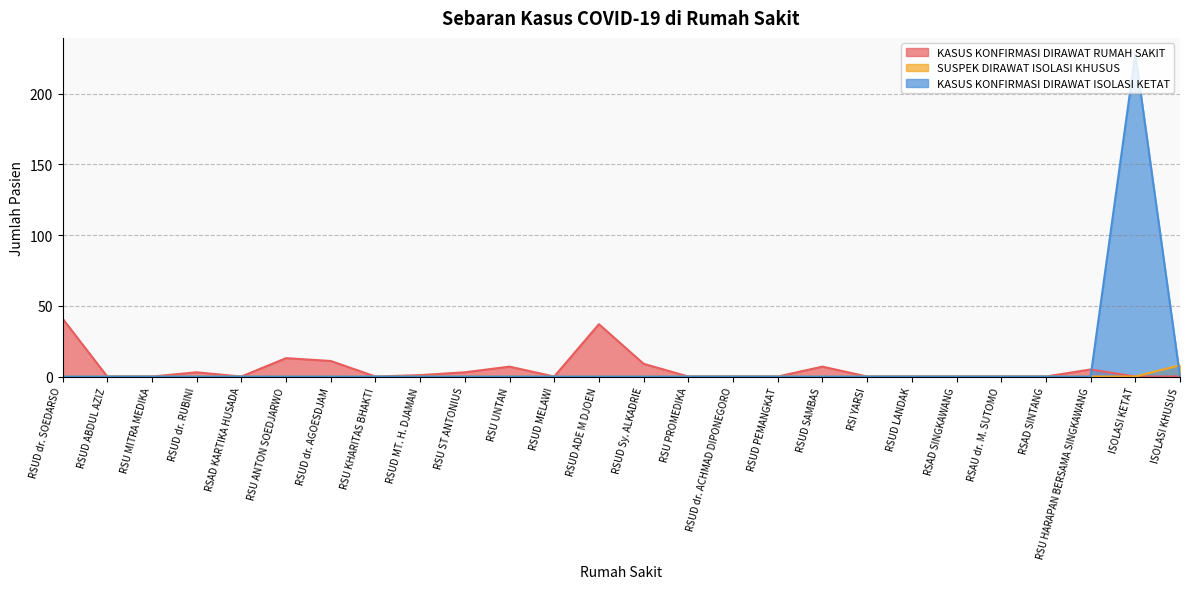

The value of SUSPEK DIRAWAT ISOLASI KHUSUS at RSI YARSI is -3. True or false?

False